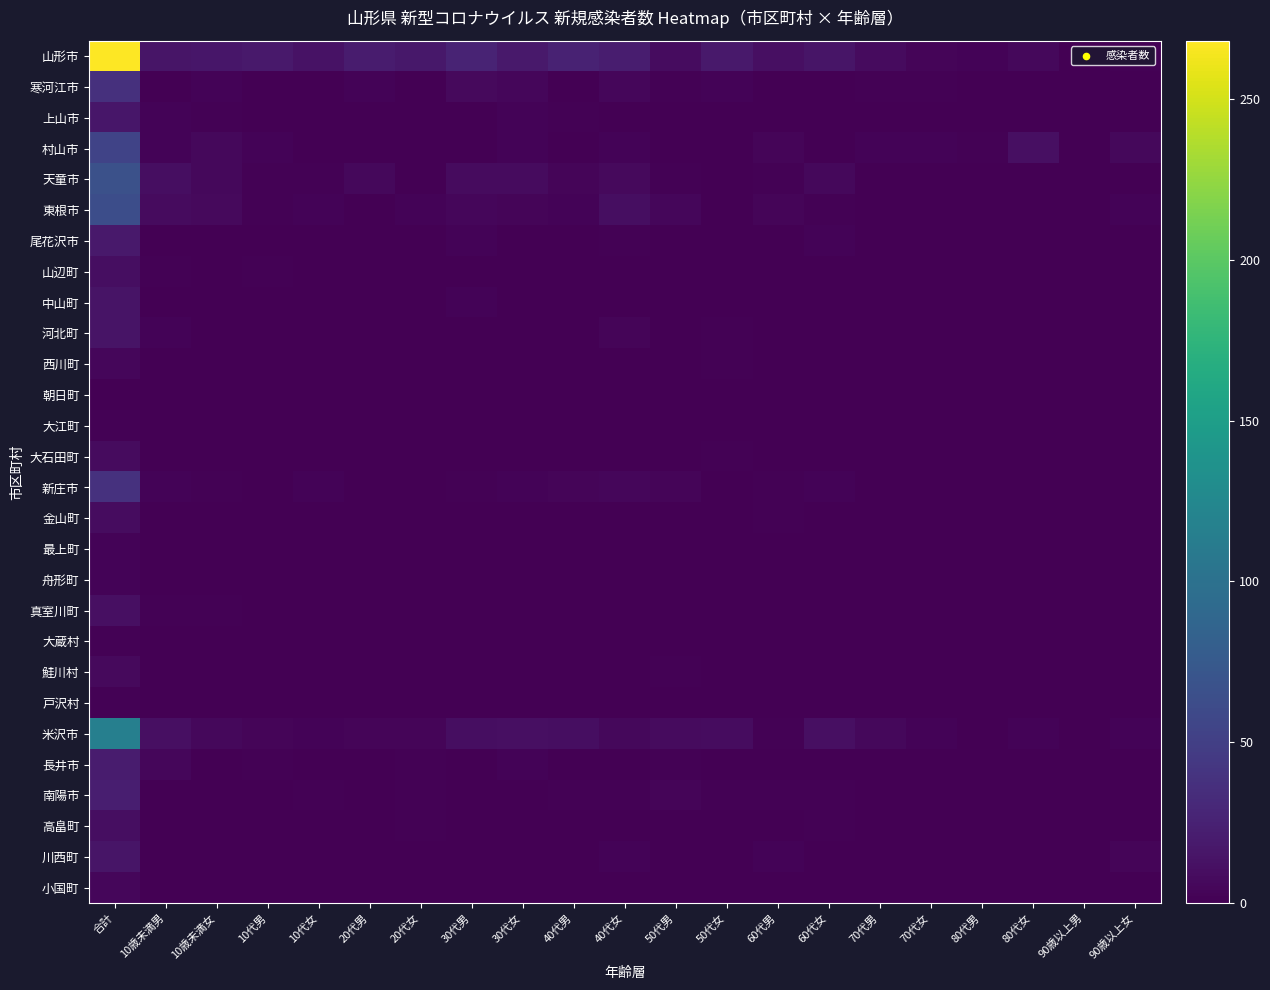

List the series in order of their peak value, lowest first.

朝日町, 大江町, 大蔵村, 戸沢村, 最上町, 舟形町, 西川町, 小国町, 鮭川村, 大石田町, 金山町, 山辺町, 高畠町, 真室川町, 中山町, 河北町, 川西町, 上山市, 尾花沢市, 長井市, 南陽市, 寒河江市, 新庄市, 村山市, 東根市, 天童市, 米沢市, 山形市